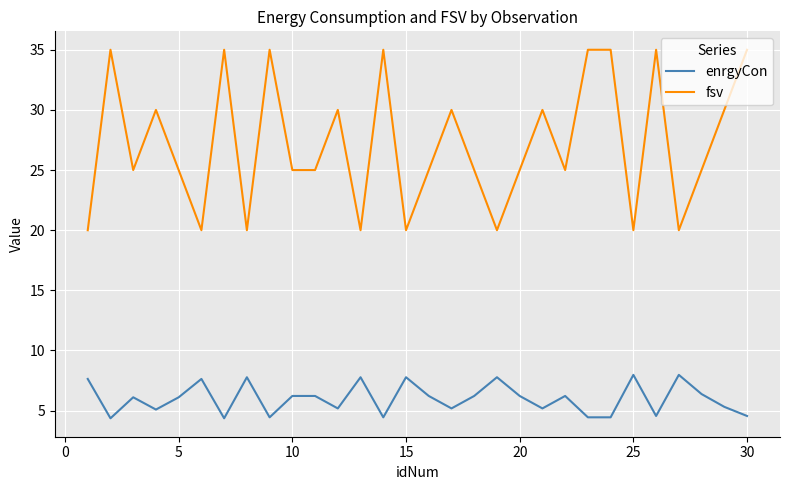

List the series in order of their peak value, highest first.

fsv, enrgyCon